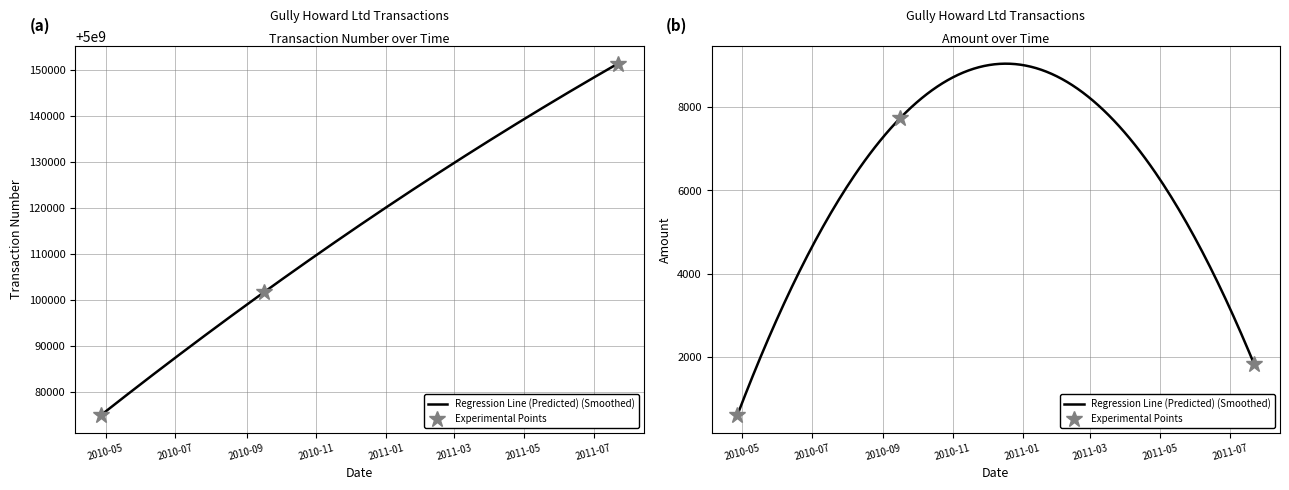

True or false: Amount has a value of 5164.1 at 2010-09-16.

False